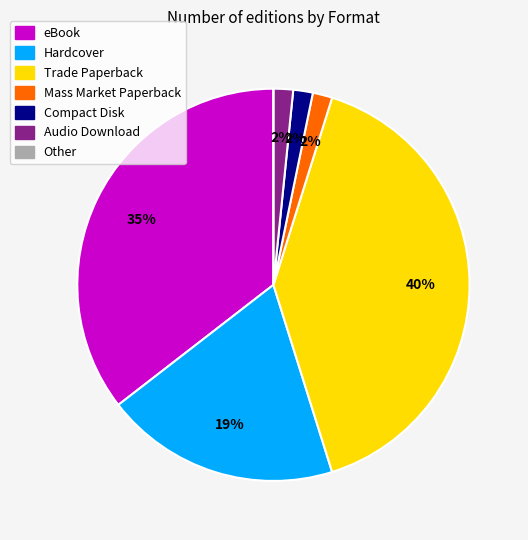

Which has a higher value, Compact Disk or eBook?

eBook